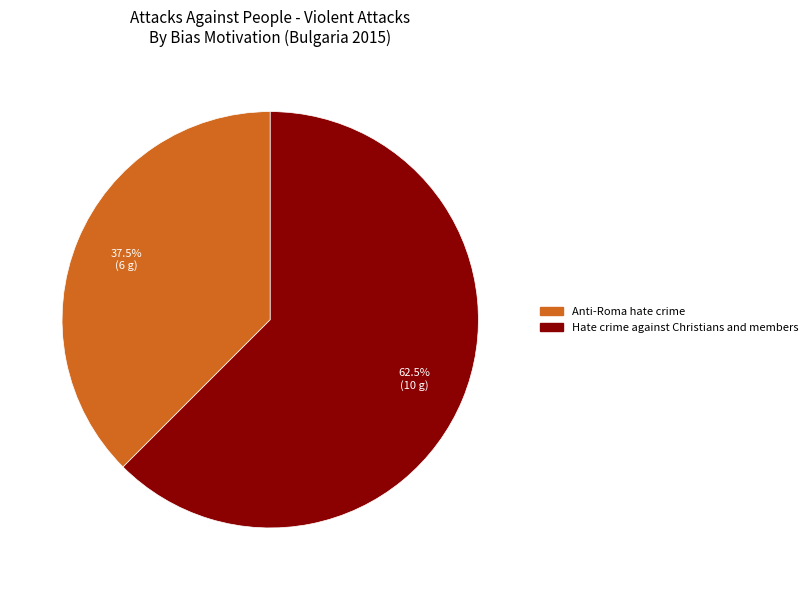

Is there any slice that represents more than half of the pie?

Yes